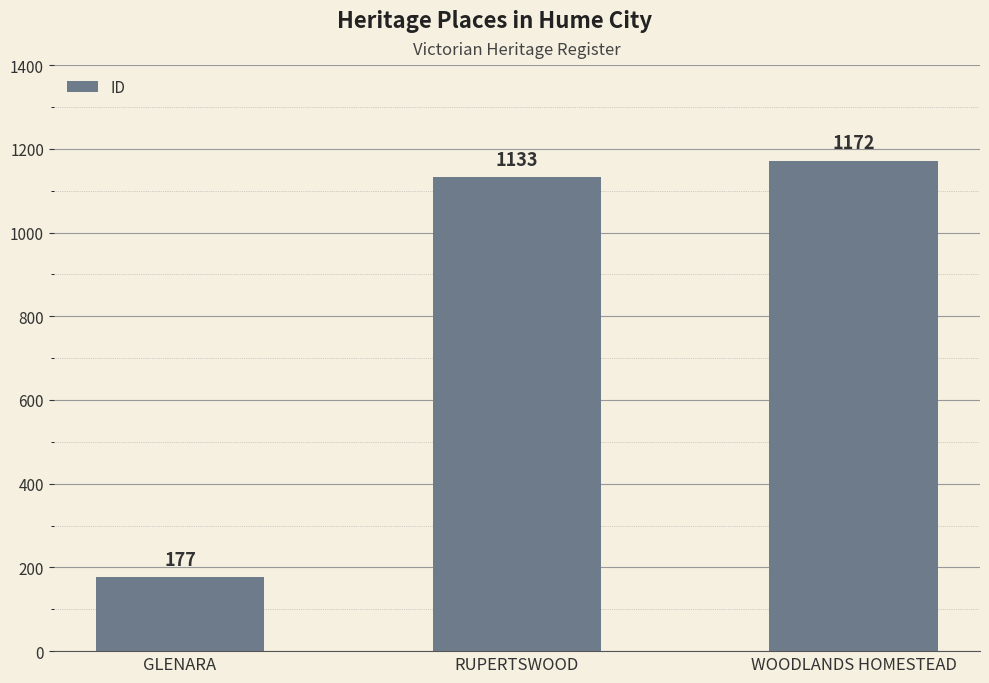

Reading left to right, extract all data points from this chart.

177	1133	1172